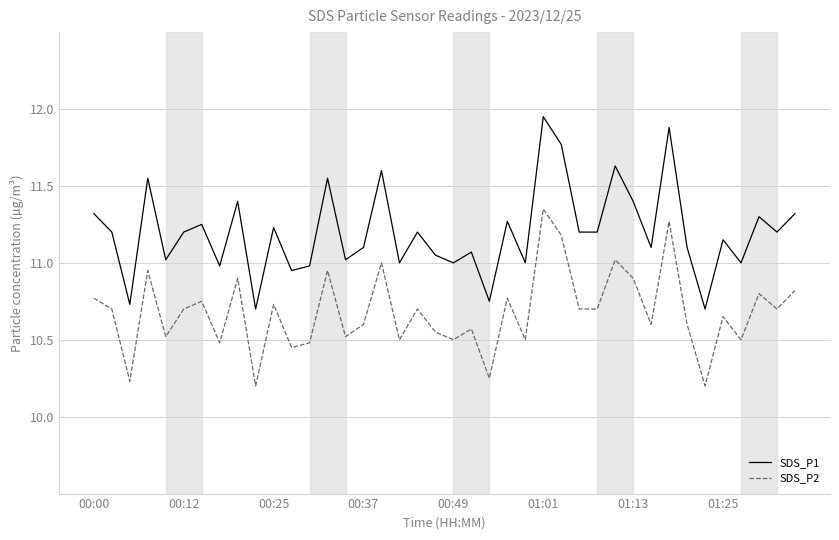

True or false: SDS_P1 and SDS_P2 intersect in this chart.

False